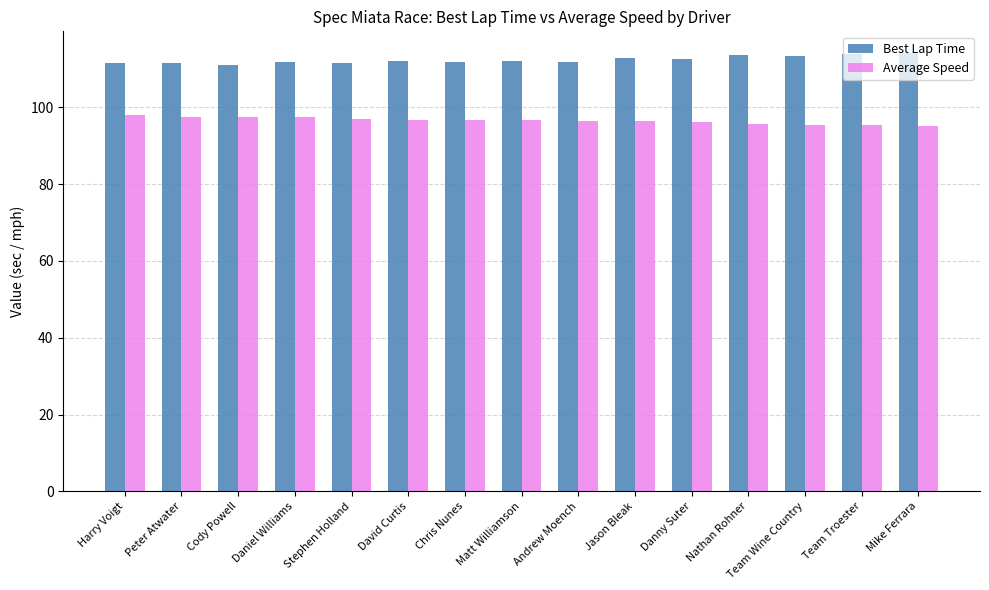

What is the maximum value for Average Speed?

97.9